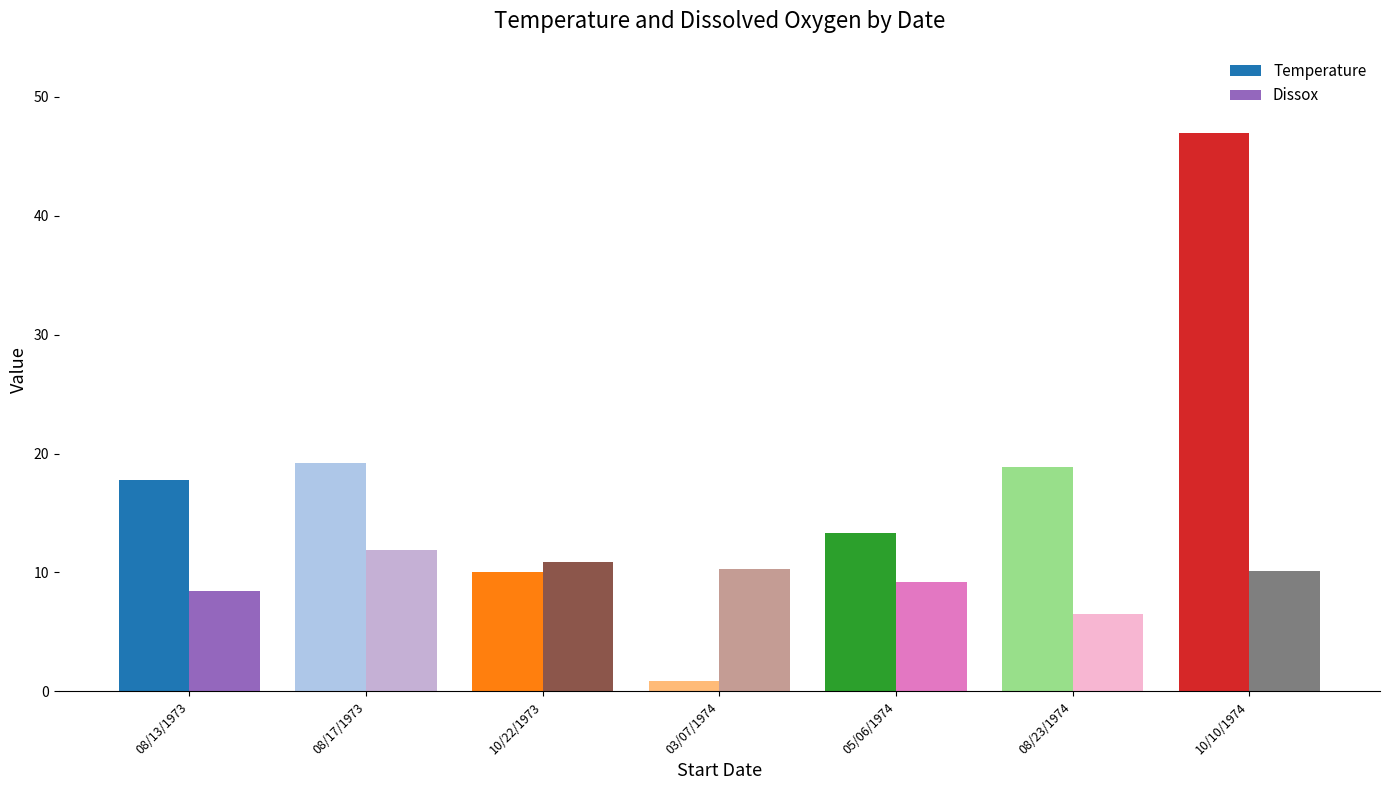

The Temperature series shows 7.7 at 08/17/1973. True or false?

False